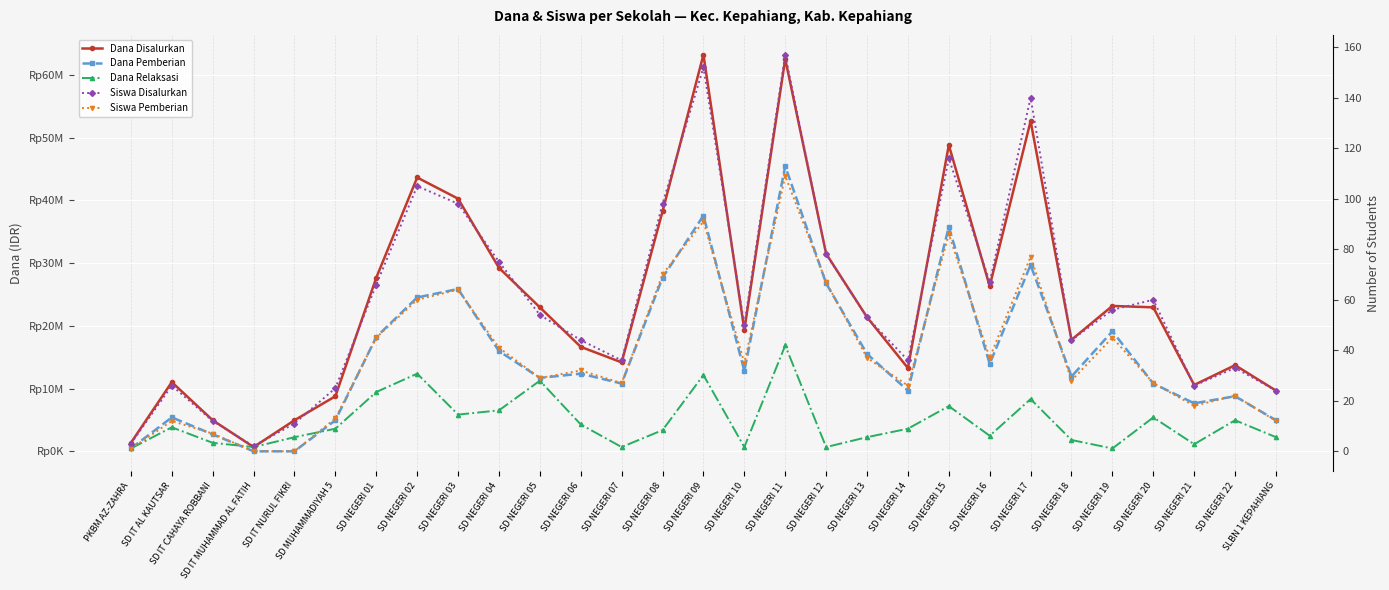

Is the value of Dana Disalurkan at SD NEGERI 18 greater than the value of Dana Pemberian at SD NEGERI 06?

Yes